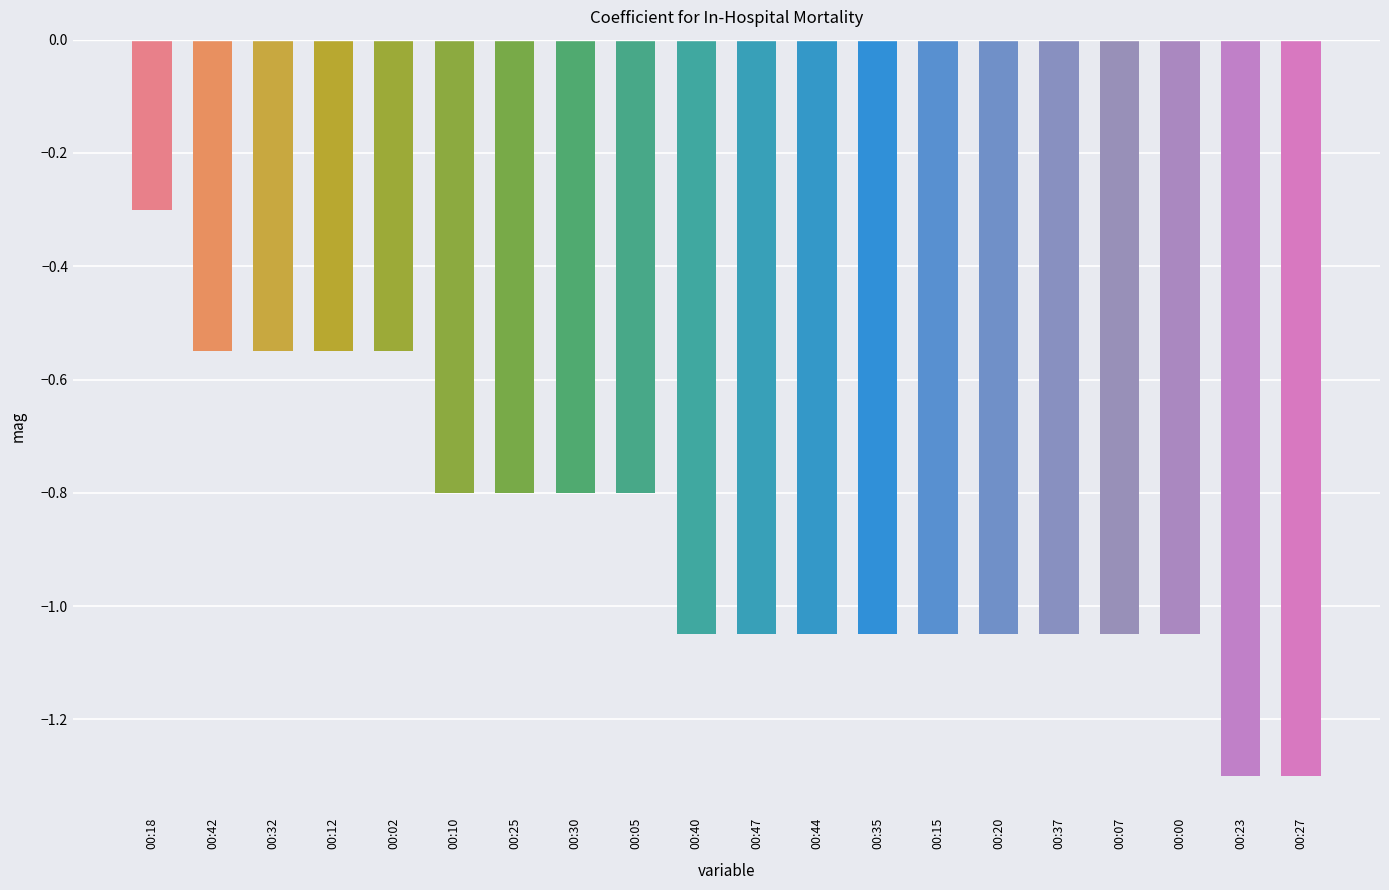

How many distinct data groups are displayed?

1